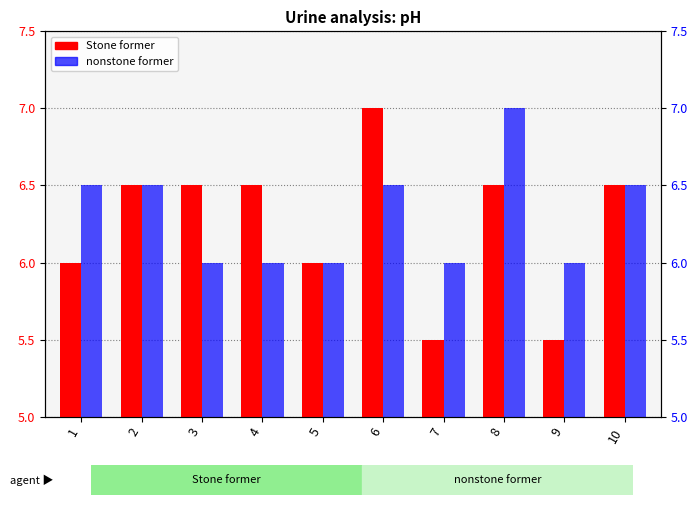

How many bars are there in total?

20